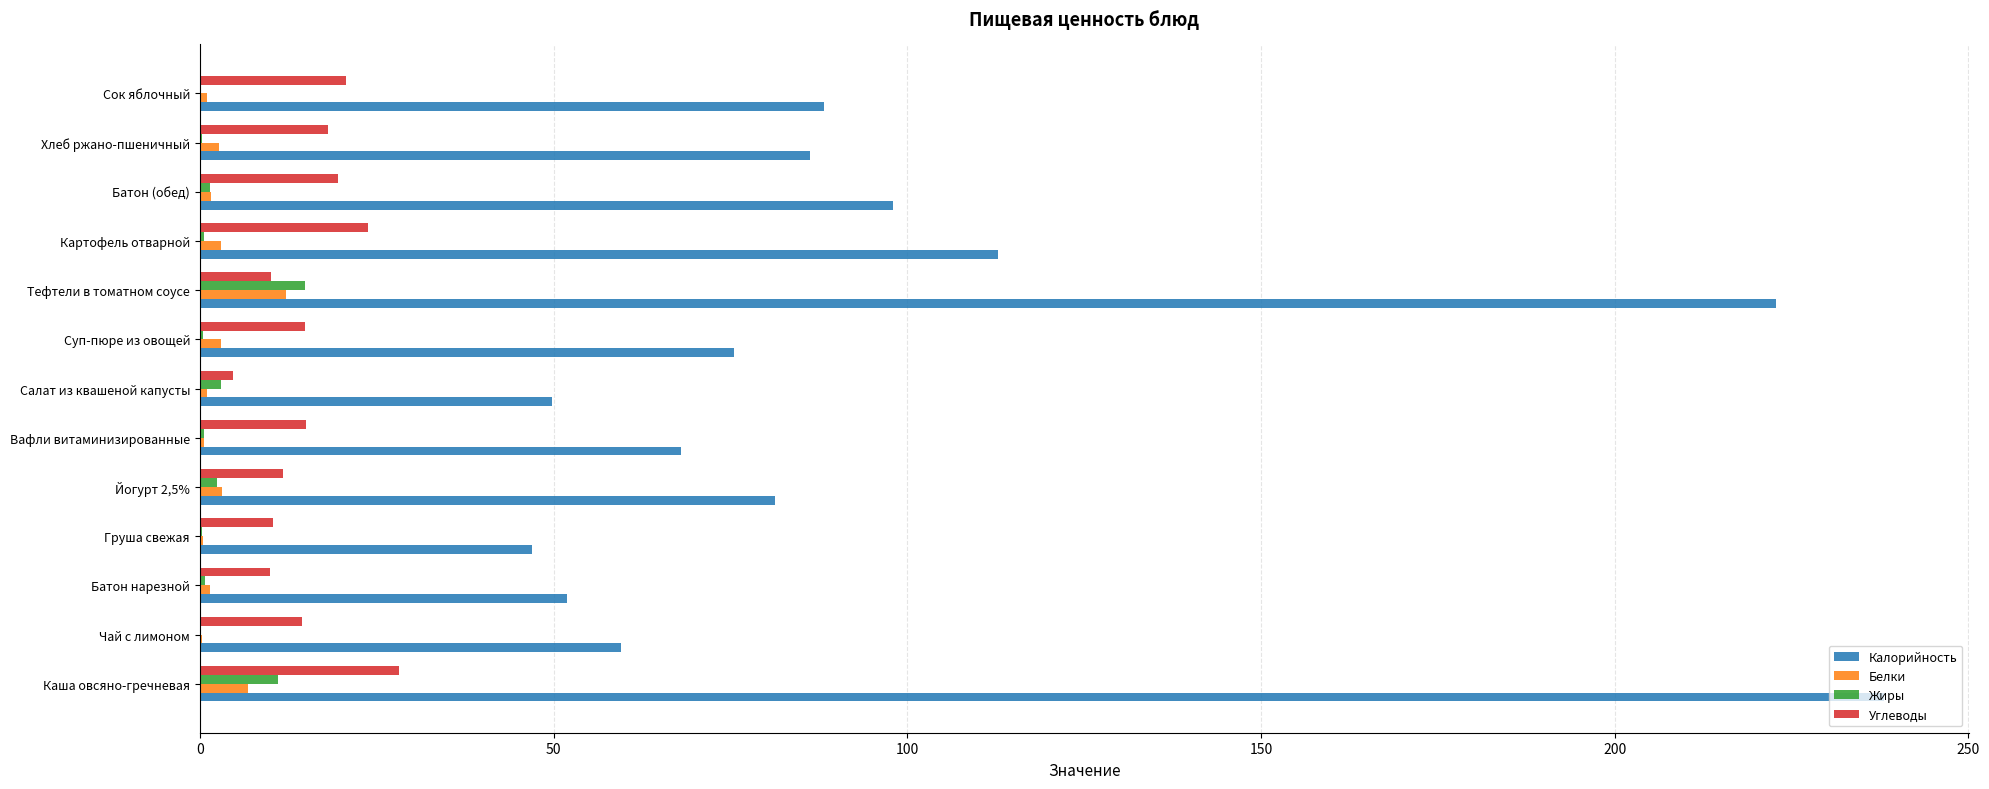

Between Салат из квашеной капусты and Хлеб ржано-пшеничный, which series saw the biggest shift?

Калорийность